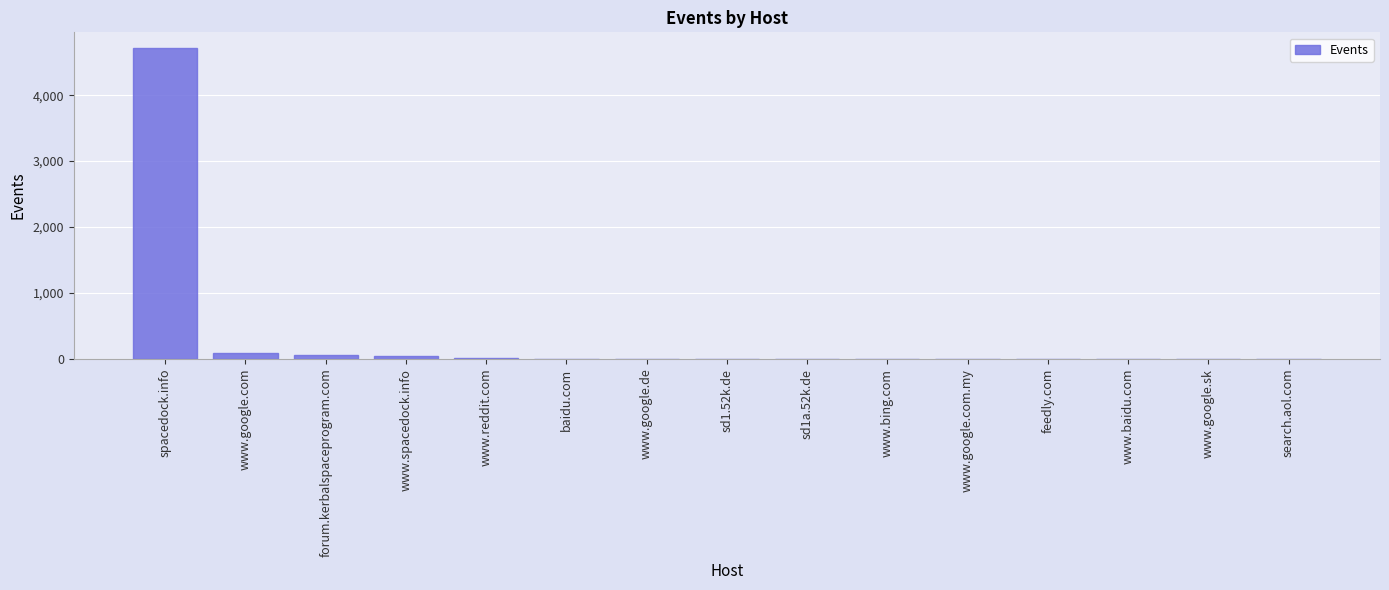

The chart shows a value of 45 at www.spacedock.info. True or false?

True